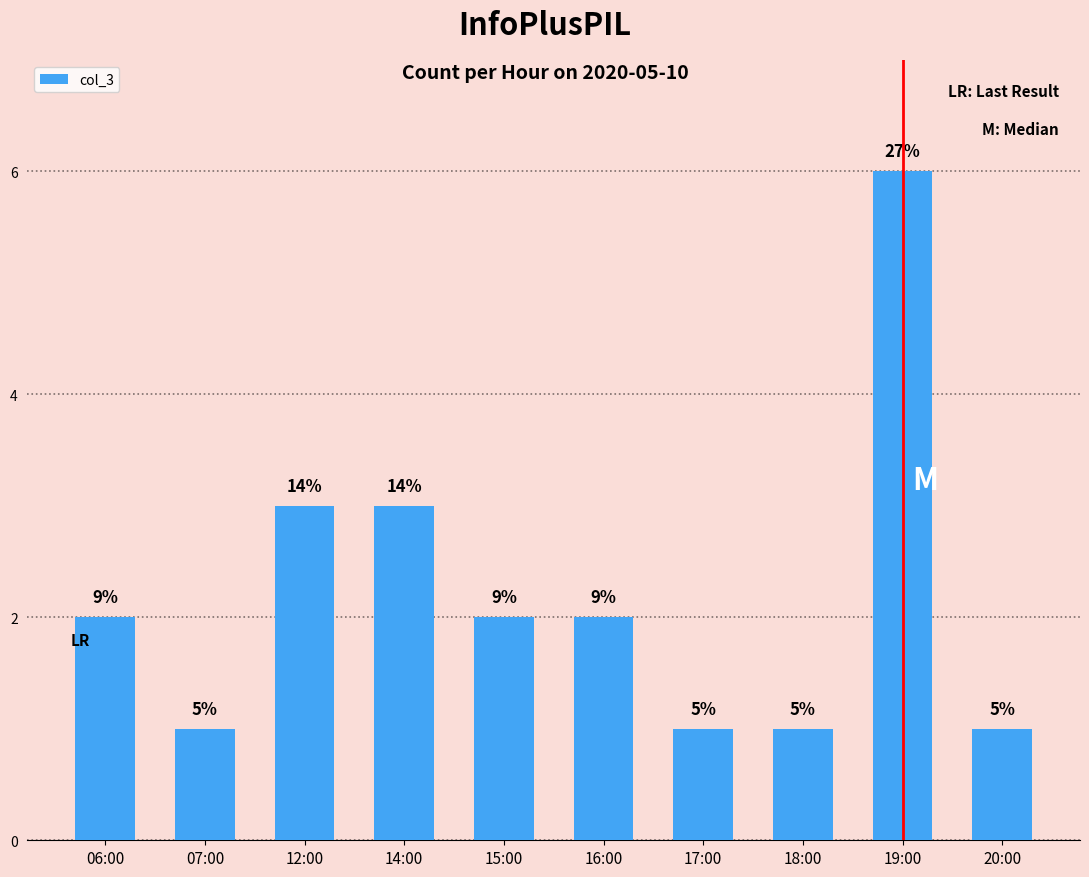

How many bars are there in total?

10